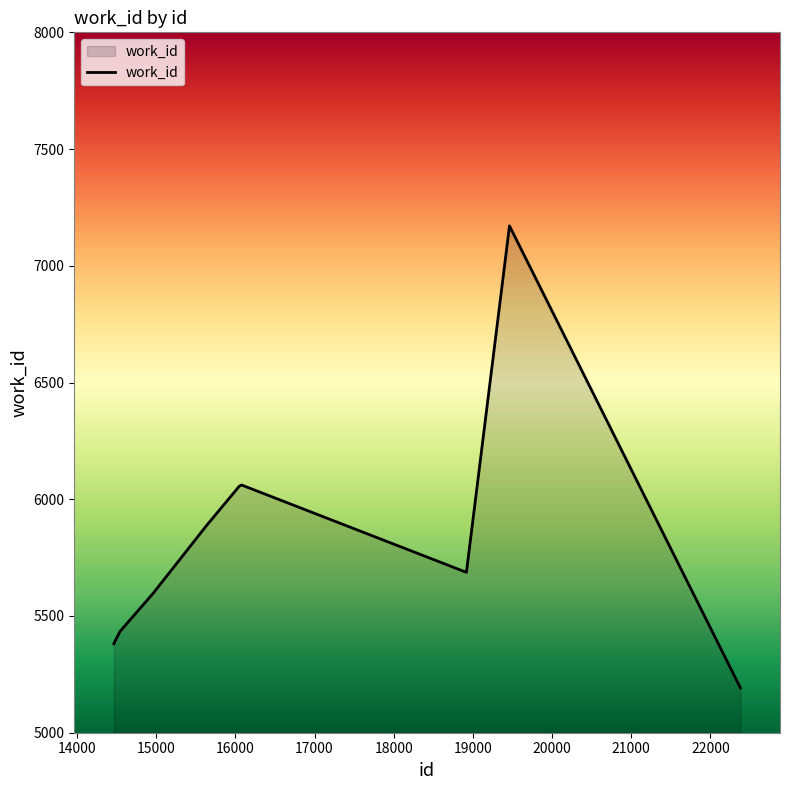

What is the greatest value displayed?

7171